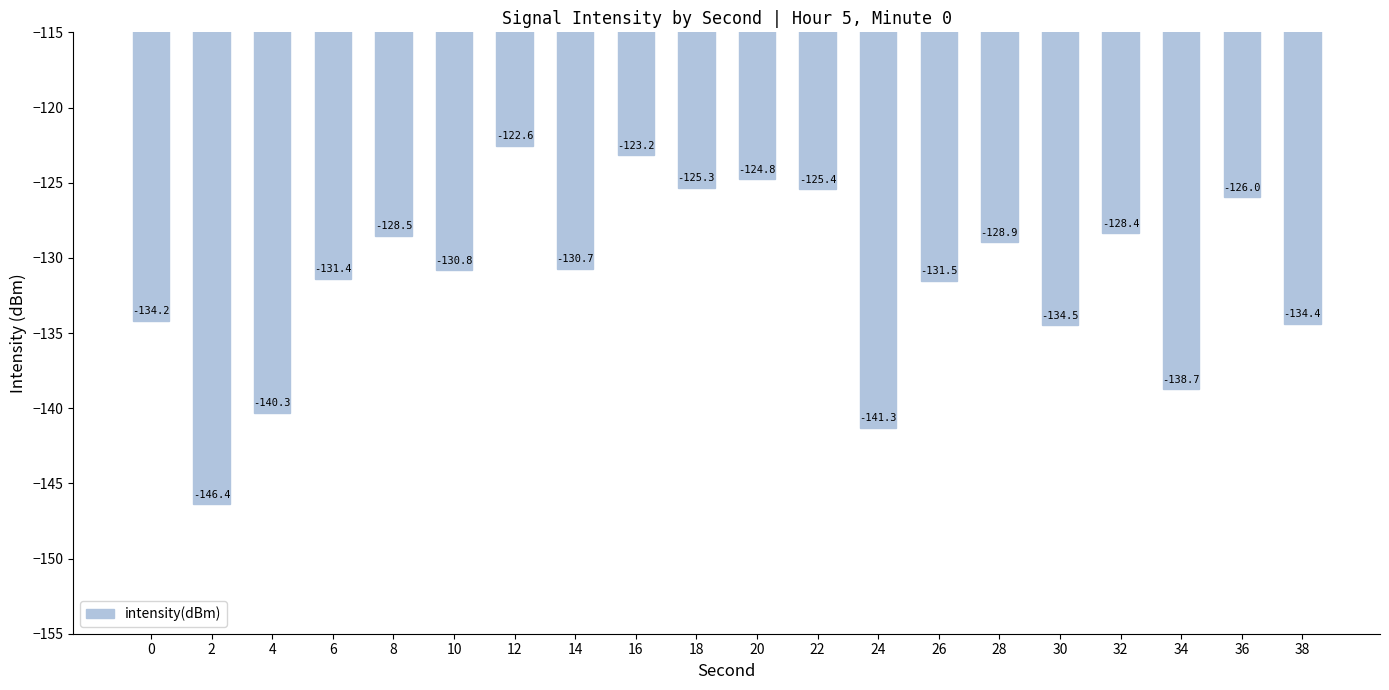

How many series are shown in this chart?

1